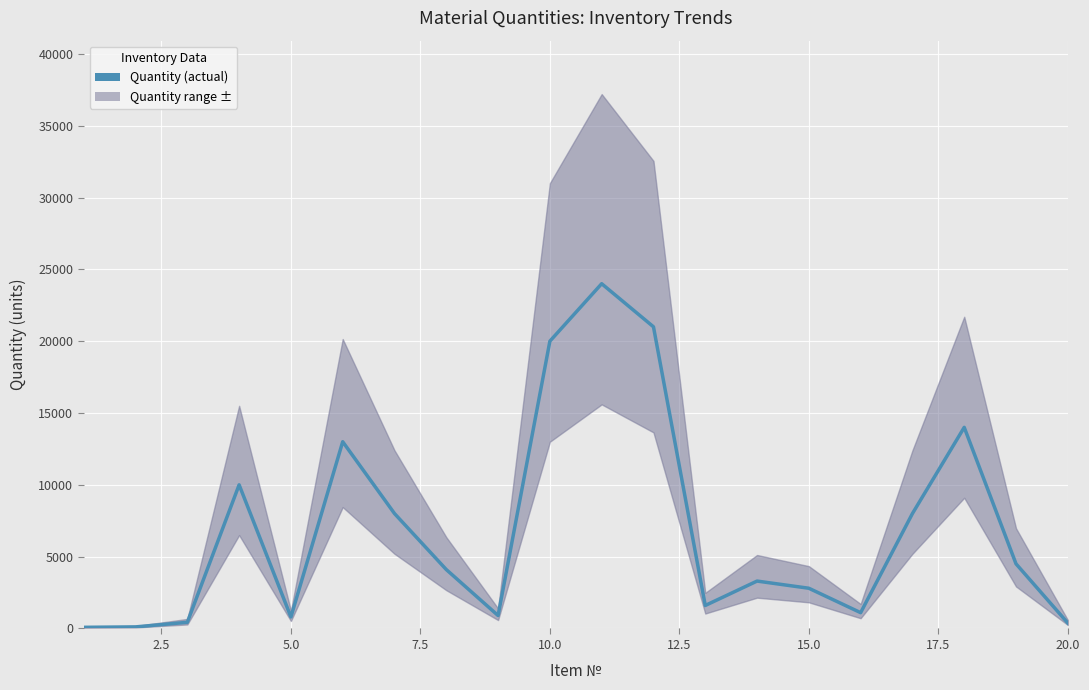

At 20.0, list the series in order from smallest to largest.

Quantity, Upper bound